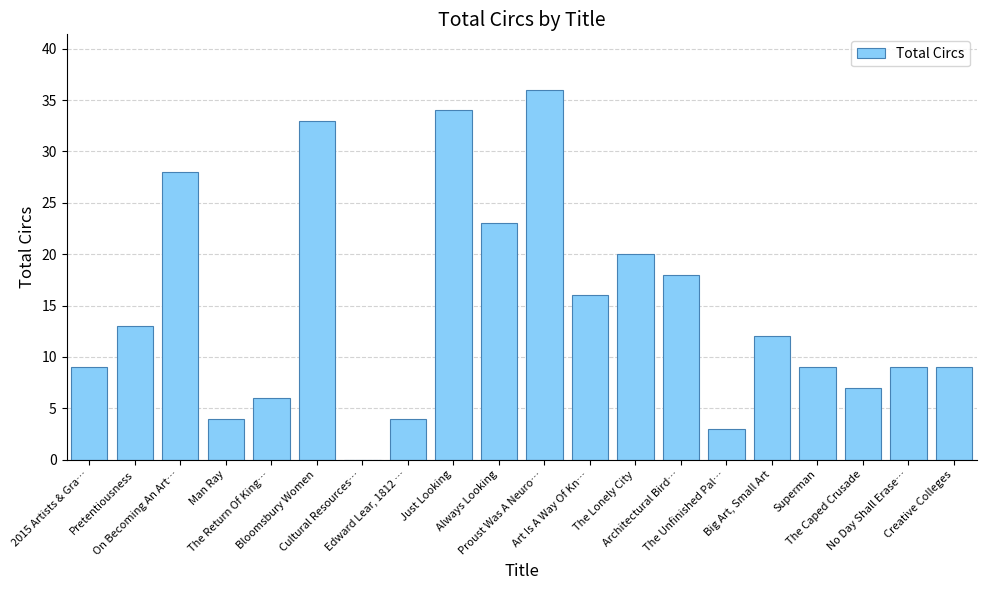

What is the difference between the values at Man Ray and The Caped Crusade?

3